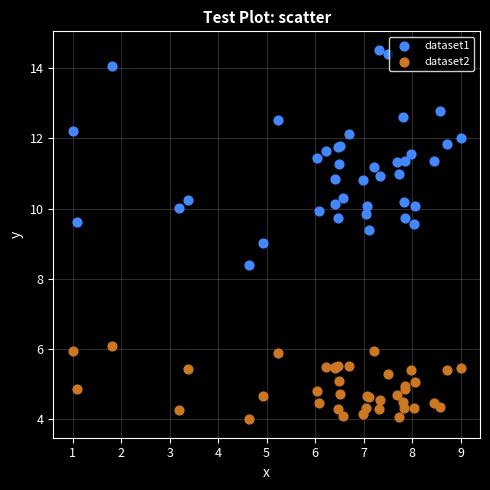

Which series has the widest spread of Y values?

dataset1